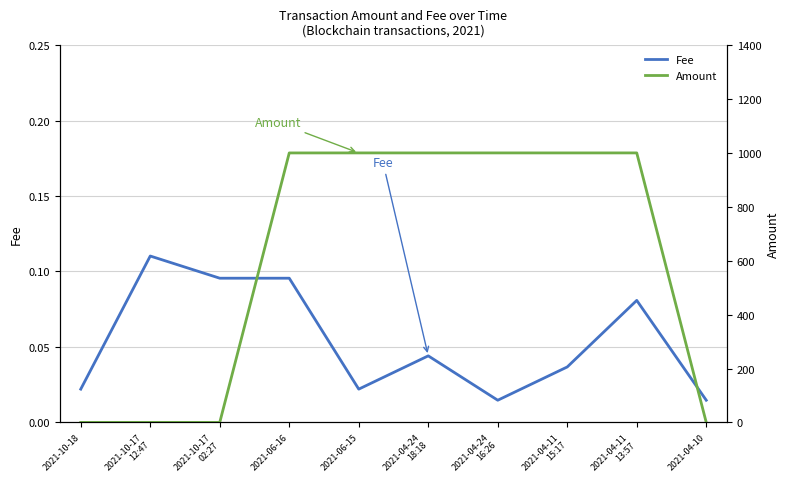

Which category has the lowest value across all series?

2021-10-18